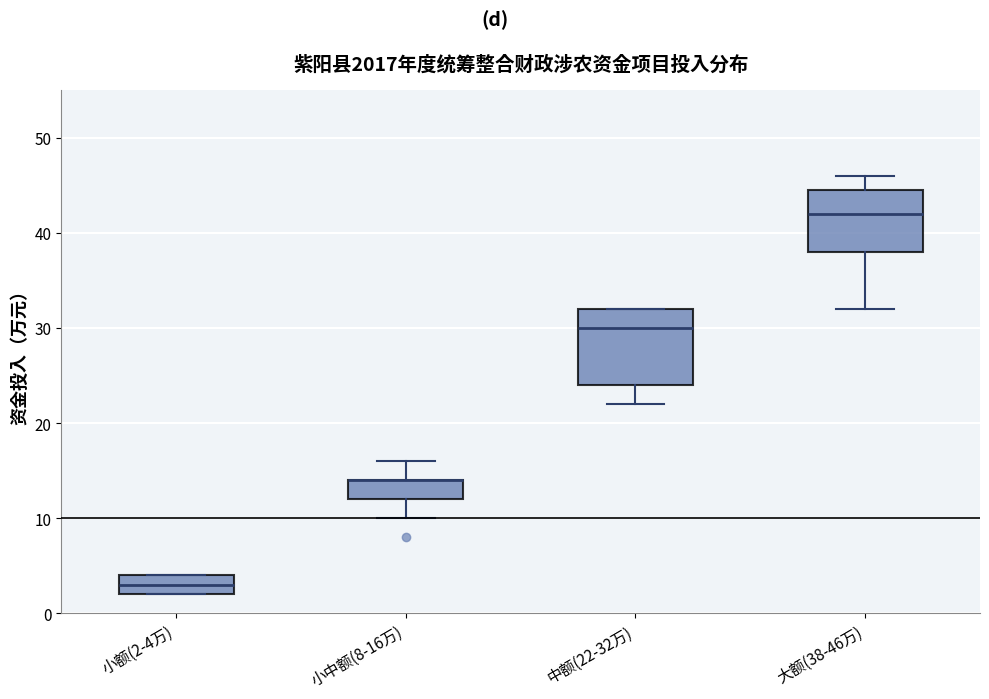

Reading left to right, read every box against the y-axis: the position of its median line, the range the box covers, and the ends of its whiskers. The values are not printed on the chart, so give them approximately, as read against the axis.

小额(2-4万): median 3, box 2 to 4, whiskers 2 to 4
小中额(8-16万): median 14 (drawn on the box's upper edge), box 12 to 14, whiskers 10 to 16
中额(22-32万): median 30, box 24 to 32, whiskers 22 to 32
大额(38-46万): median 42, box 38 to 45, whiskers 32 to 46